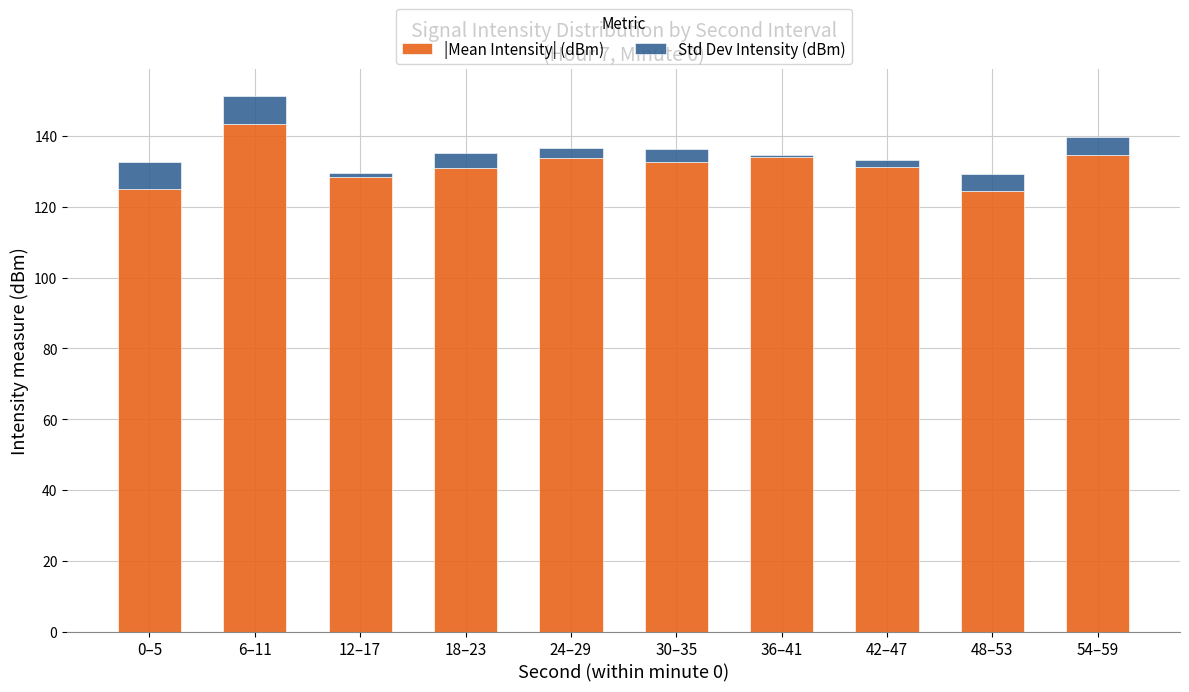

What is the maximum value for |Mean Intensity| (dBm)?

143.4